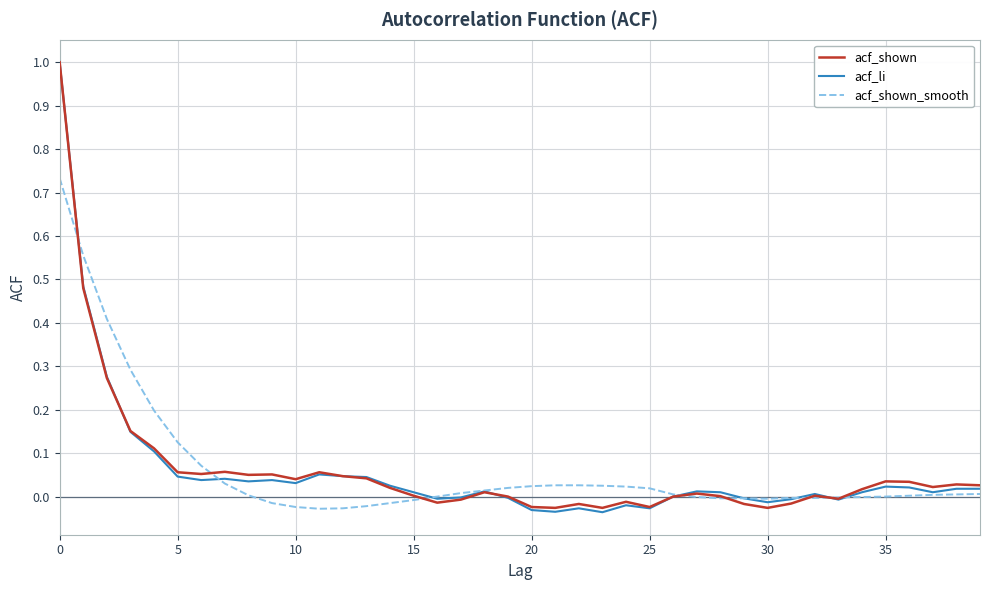

Which series has the widest spread of values?

acf_li